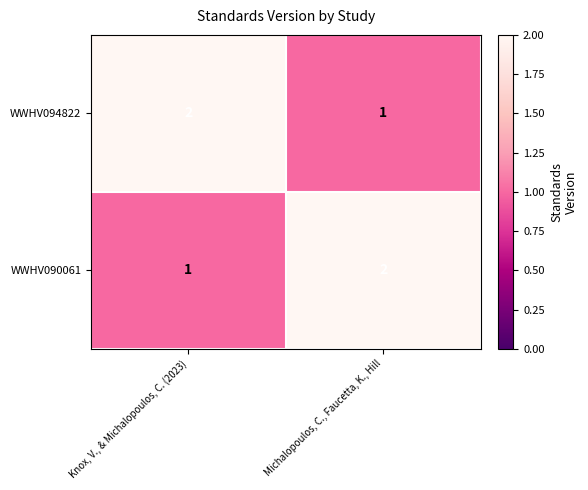

Is the value of WWHV094822 at Knox, V., & Michalopoulos, C. (2023) greater than the value of WWHV090061 at Knox, V., & Michalopoulos, C. (2023)?

Yes